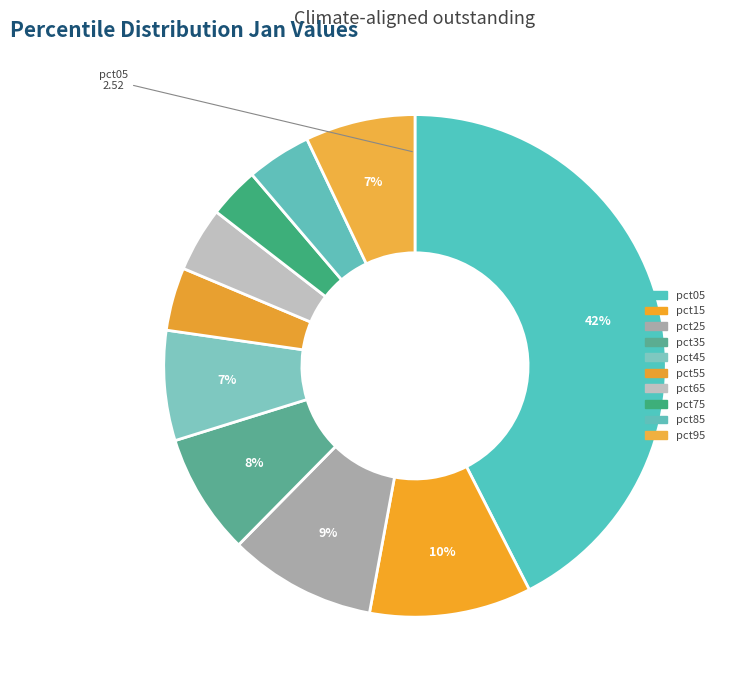

What is the smallest slice in the pie chart?

pct75